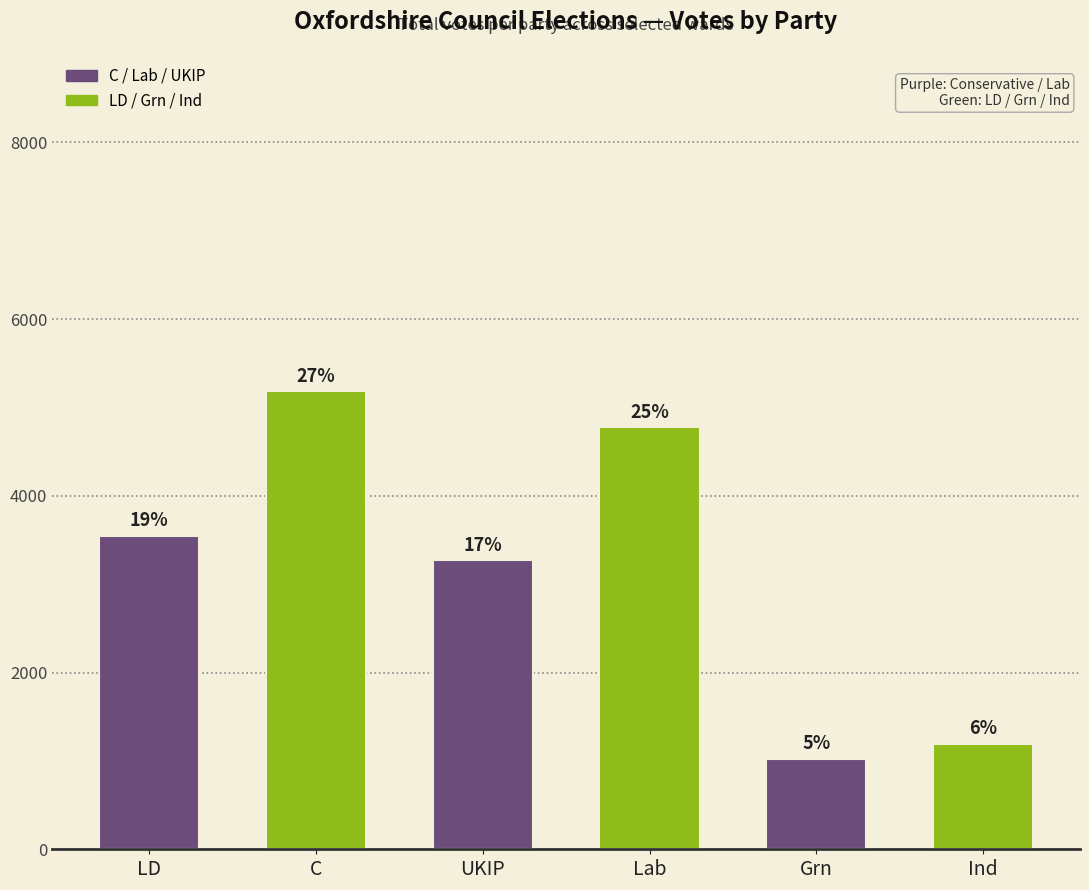

How many bars are there in total?

6